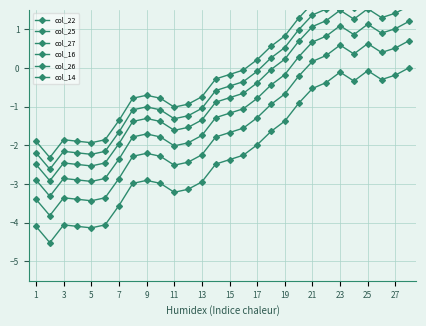

At which category is the sum across all series the highest?

27